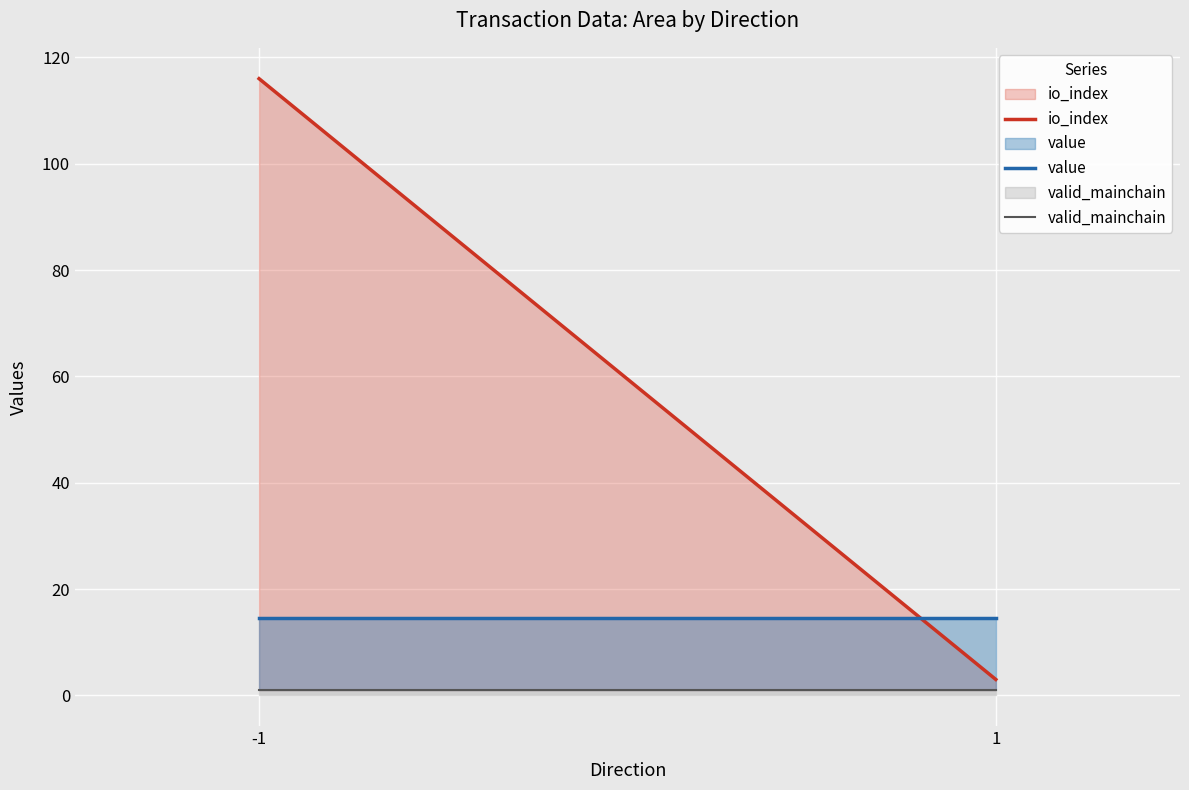

Is the value of io_index at -1 greater than the value of valid_mainchain at -1?

Yes